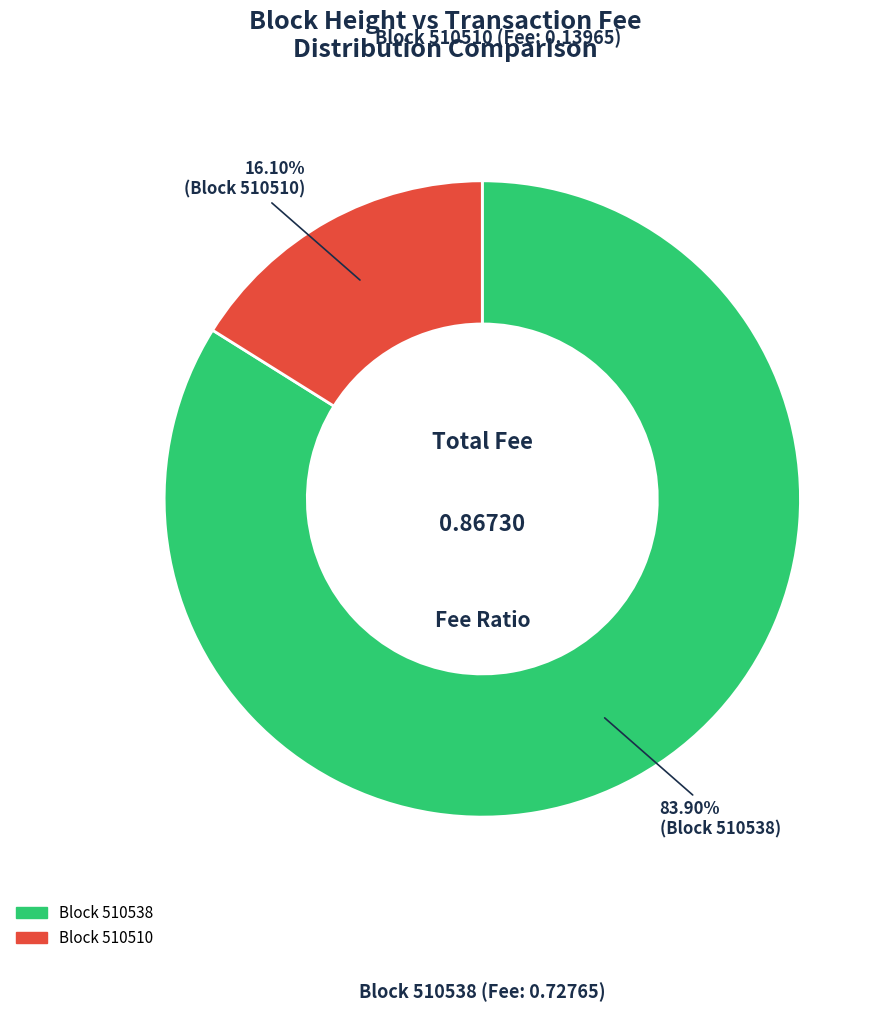

True or false: 510538 accounts for 73% of the total.

False